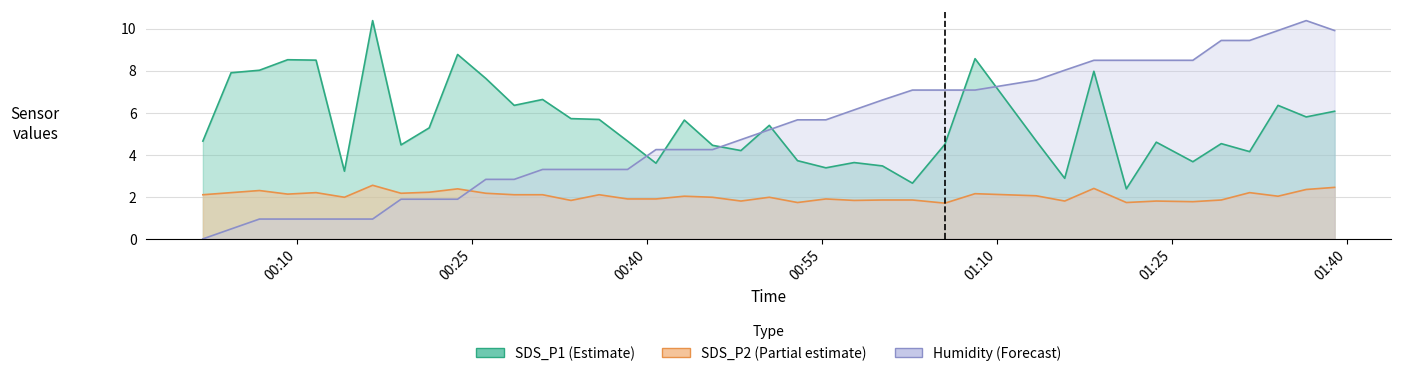

How many lines are shown in the chart?

3